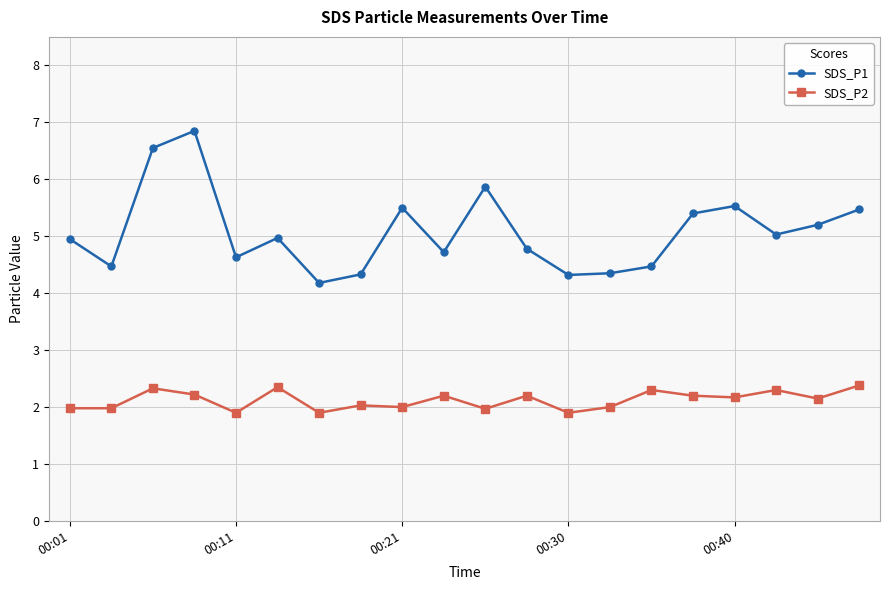

True or false: SDS_P1 and SDS_P2 cross at least once.

False